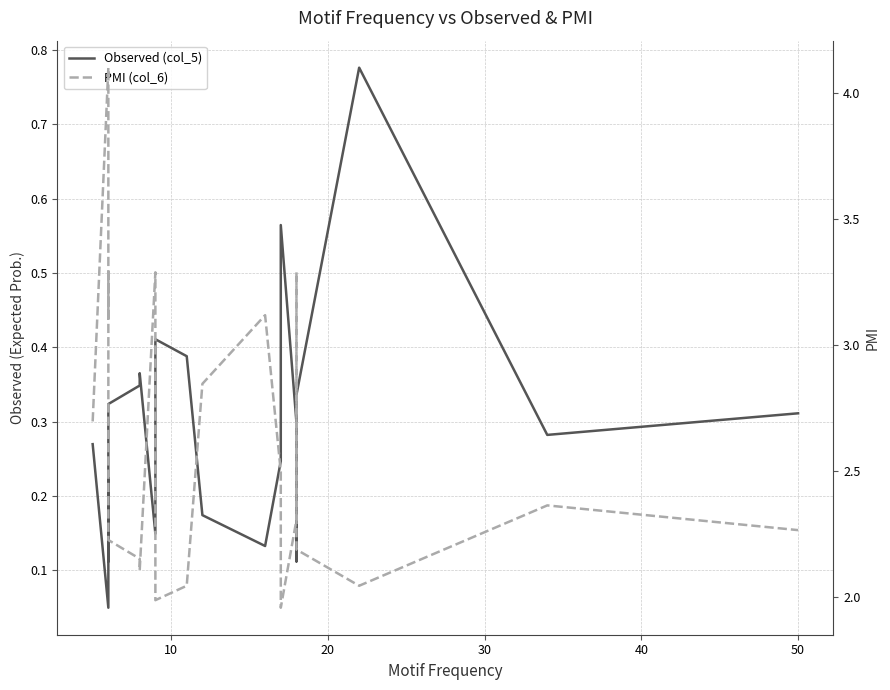

How many interior local valleys does the PMI (col_6) series have?

5